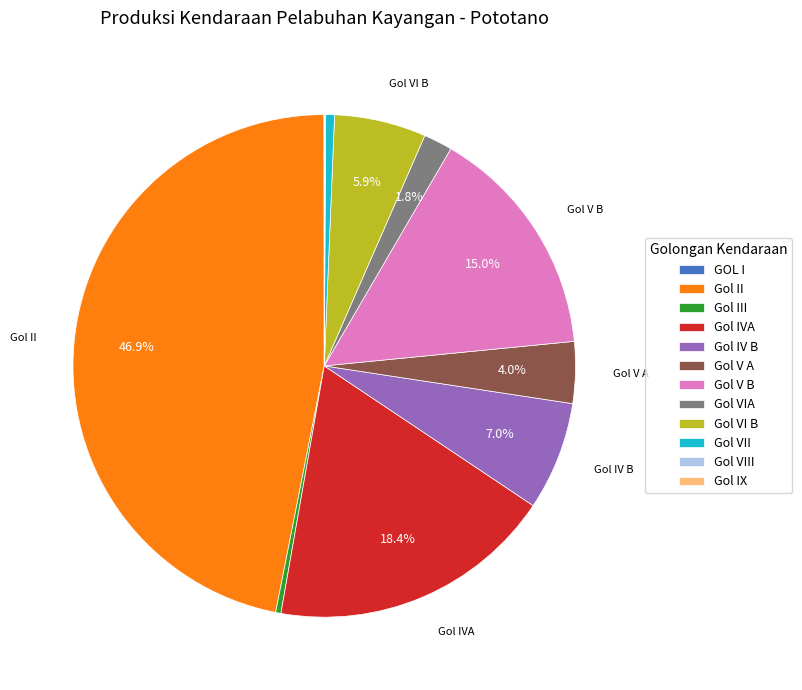

To the nearest percent, what is the average slice percentage?

8%